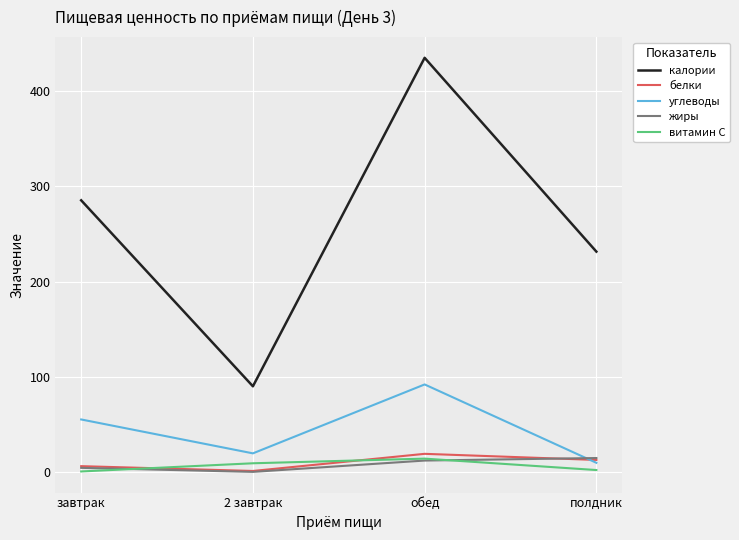

At which label is углеводы closest to 51?

завтрак